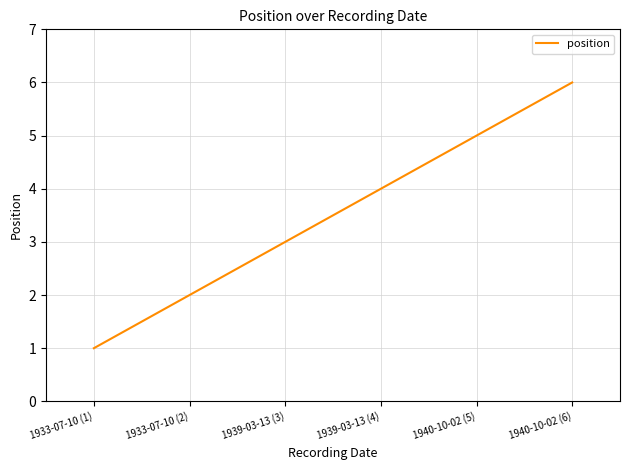

True or false: there are more than 2 points higher than both neighbors.

False